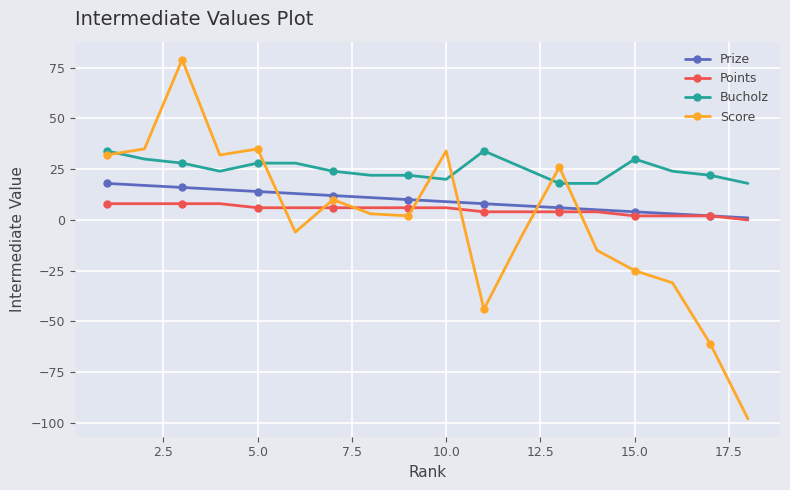

Rank the series by their maximum value, from lowest to highest.

Points, Prize, Bucholz, Score